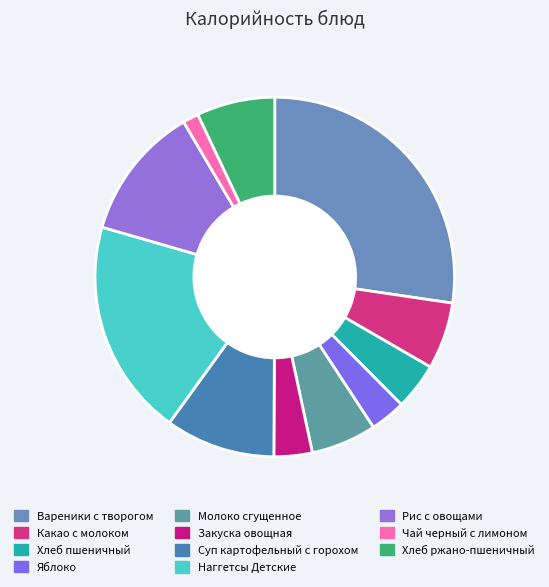

What percentage is the Закуска овощная slice, to the nearest percent?

3%